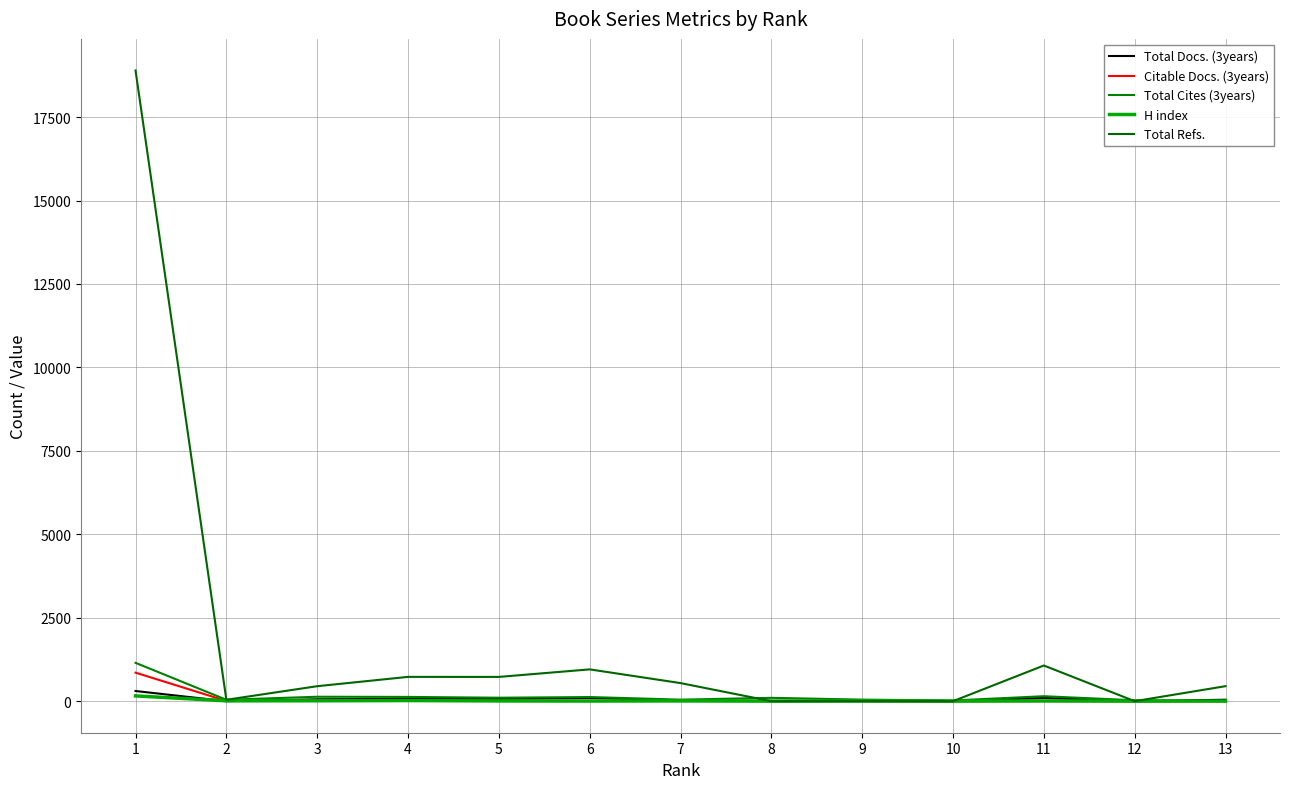

Is this an area chart (filled region under the line)?

No